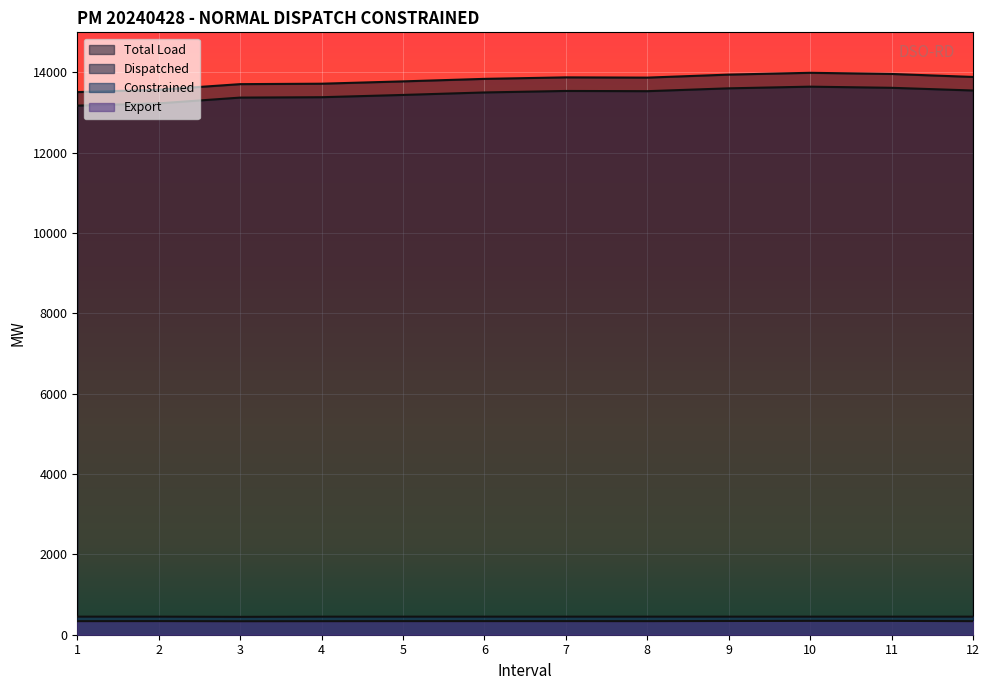

In Constrained, how many points are lower than both neighbors (excluding endpoints)?

1